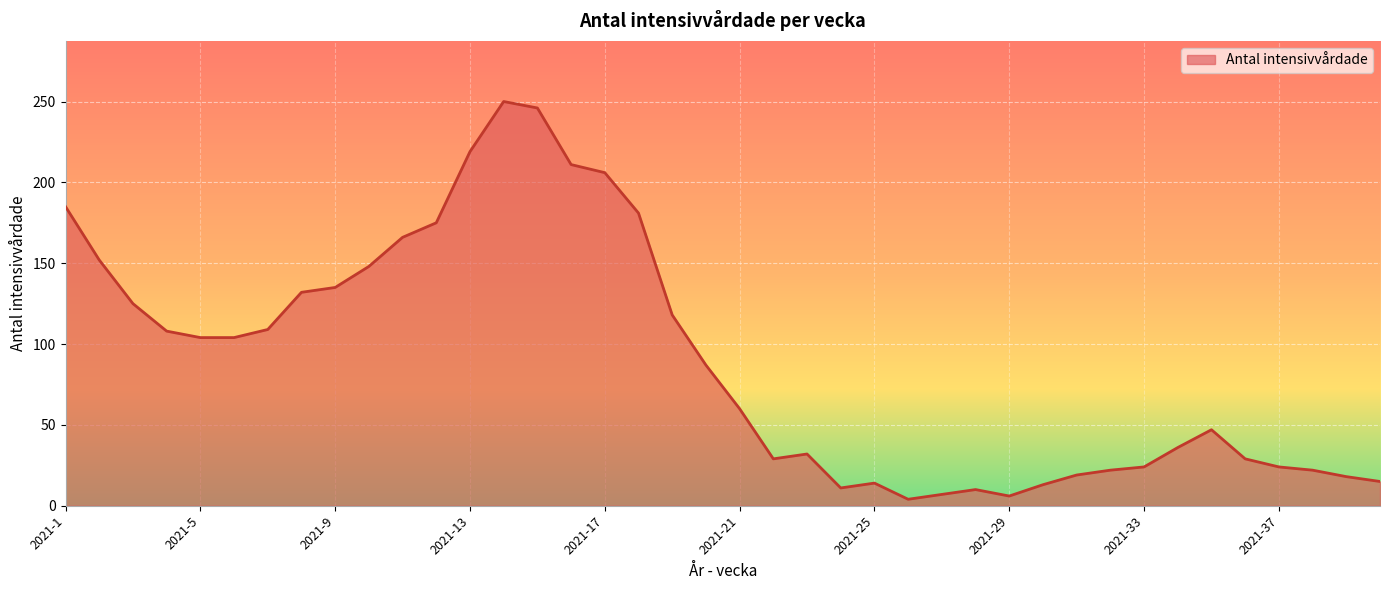

How many lines are shown in the chart?

1